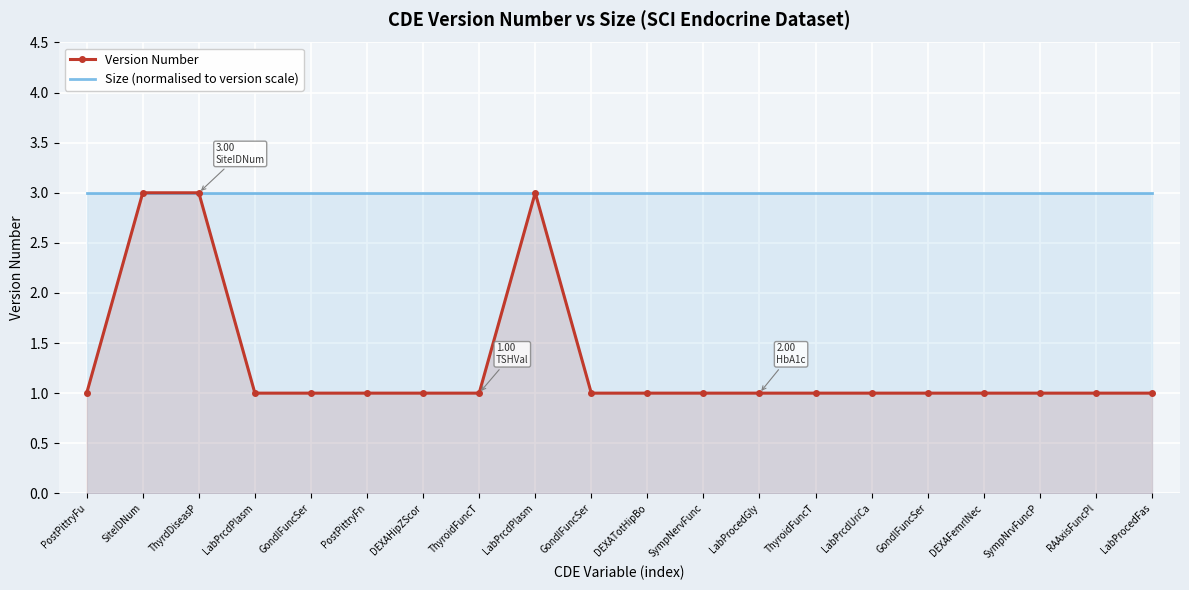

In Version Number, how many points are higher than both neighbors (excluding endpoints)?

1